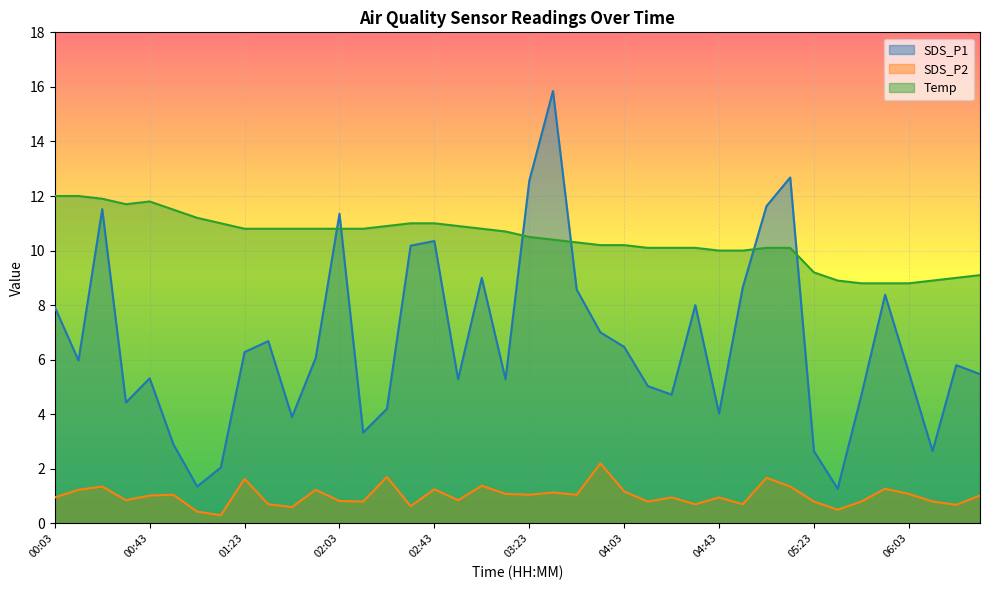

What are all the series names shown in the legend?

SDS_P1, SDS_P2, Temp